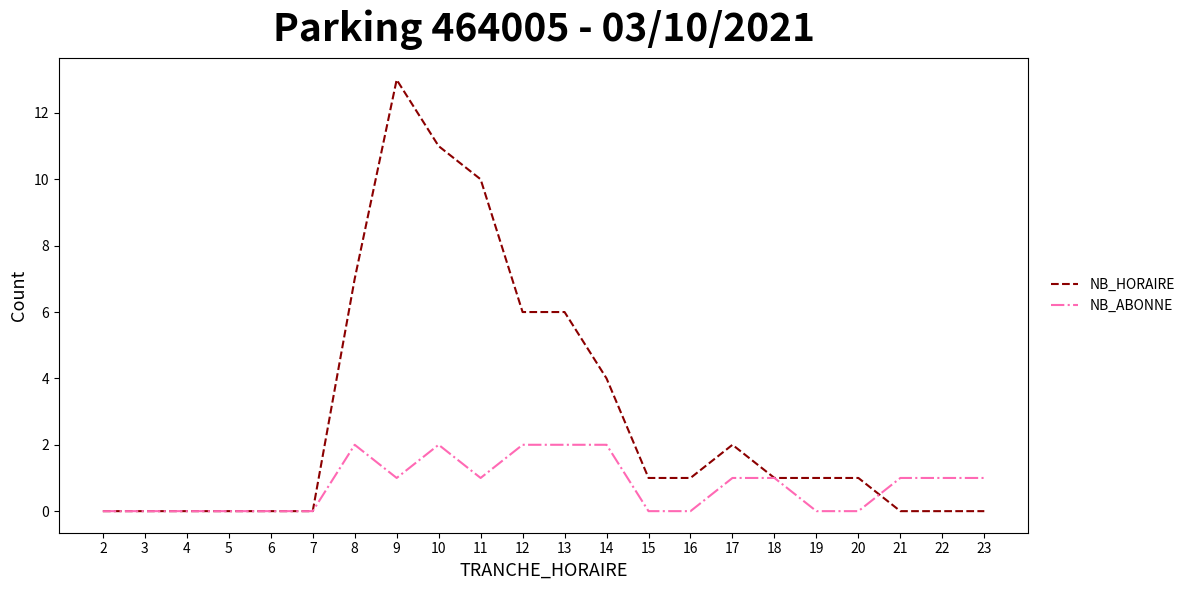

At which category is the sum across all series the highest?

9